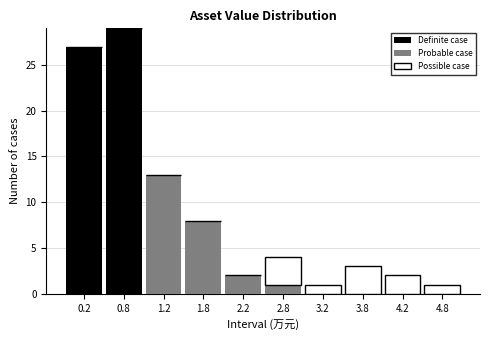

Reading left to right, list the values for the Definite case series.

0.2=27	0.8=29	1.2=0	1.8=0	2.2=0	2.8=0	3.2=0	3.8=0	4.2=0	4.8=0